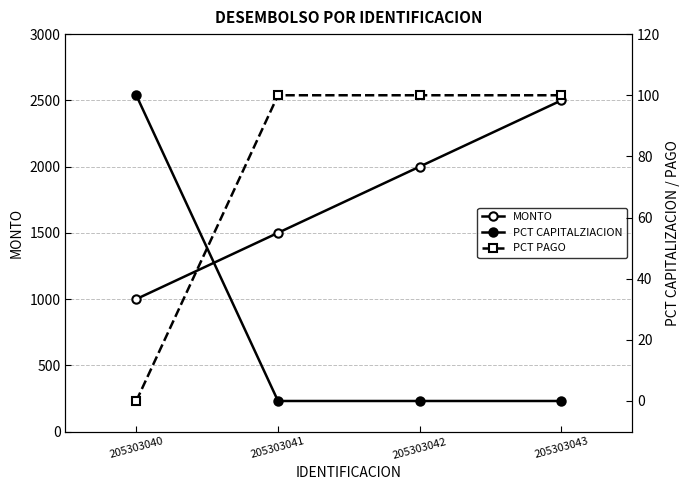

Which series has the widest spread of values?

MONTO